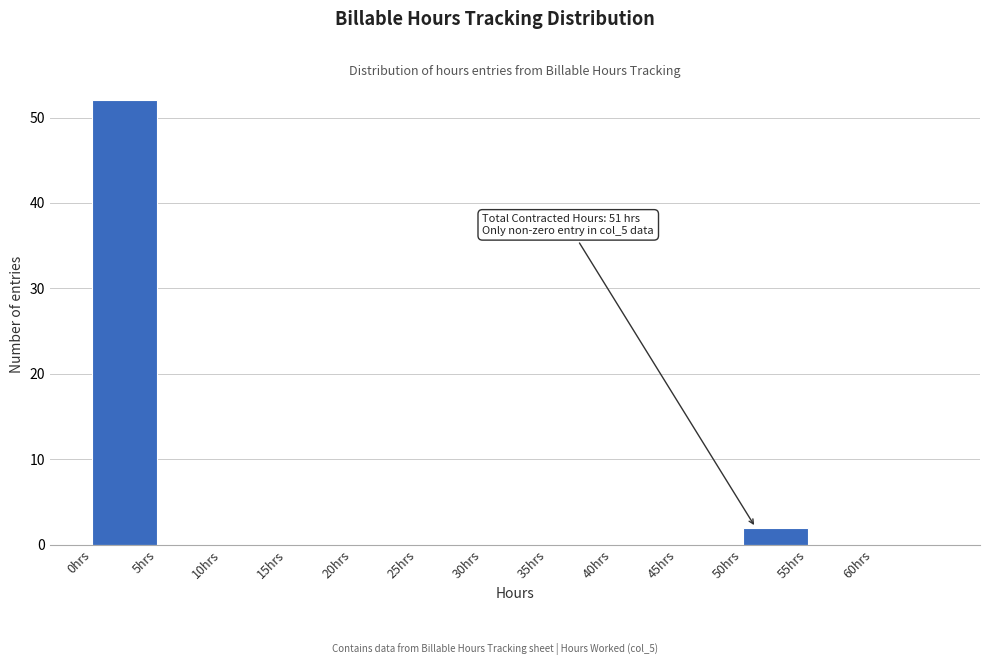

Which range on the x-axis has the tallest bar?

0 to 5